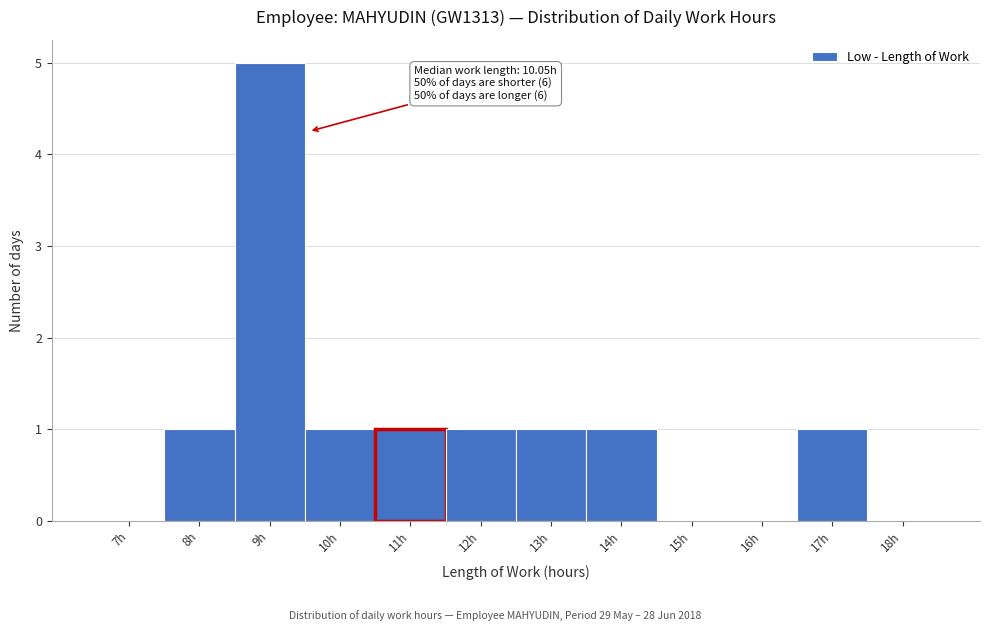

Reading left to right, what are all the values shown in this chart?

7h=0	8h=1	9h=5	10h=1	11h=1	12h=1	13h=1	14h=1	15h=0	16h=0	17h=1	18h=0